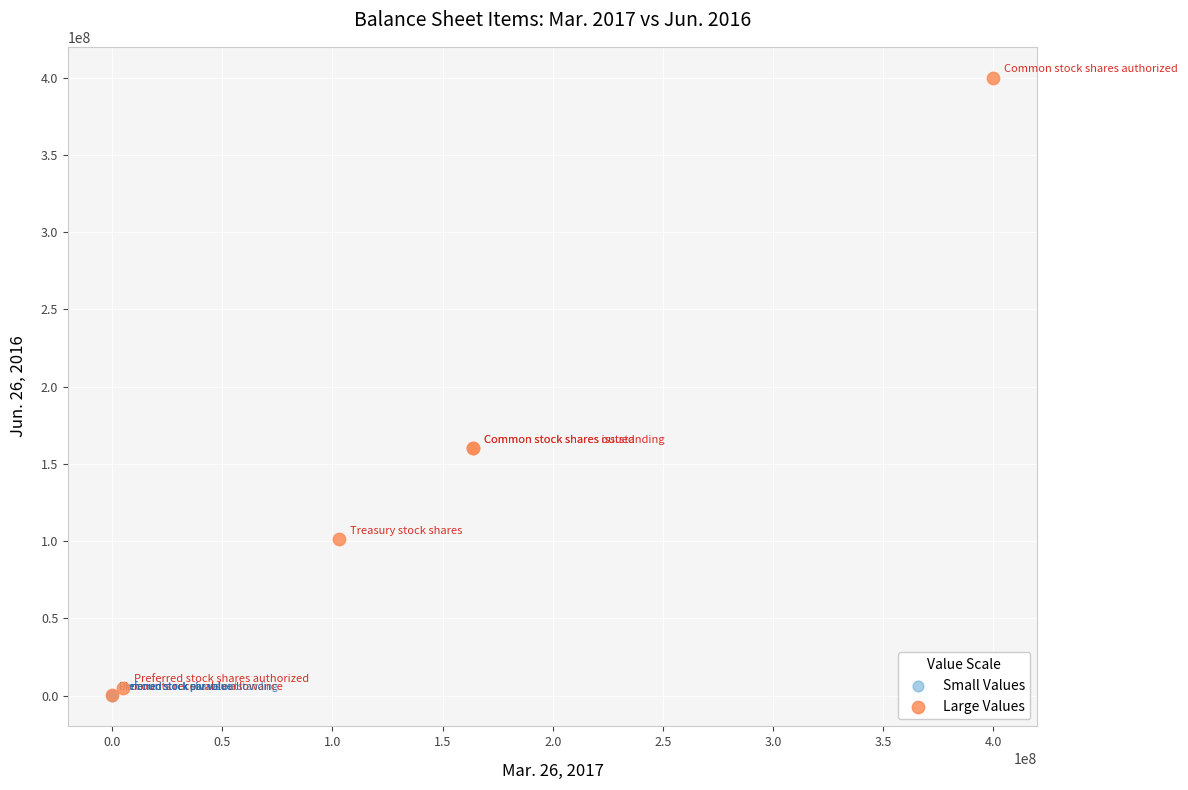

Which series has the largest Y range (max minus min)?

Large Values